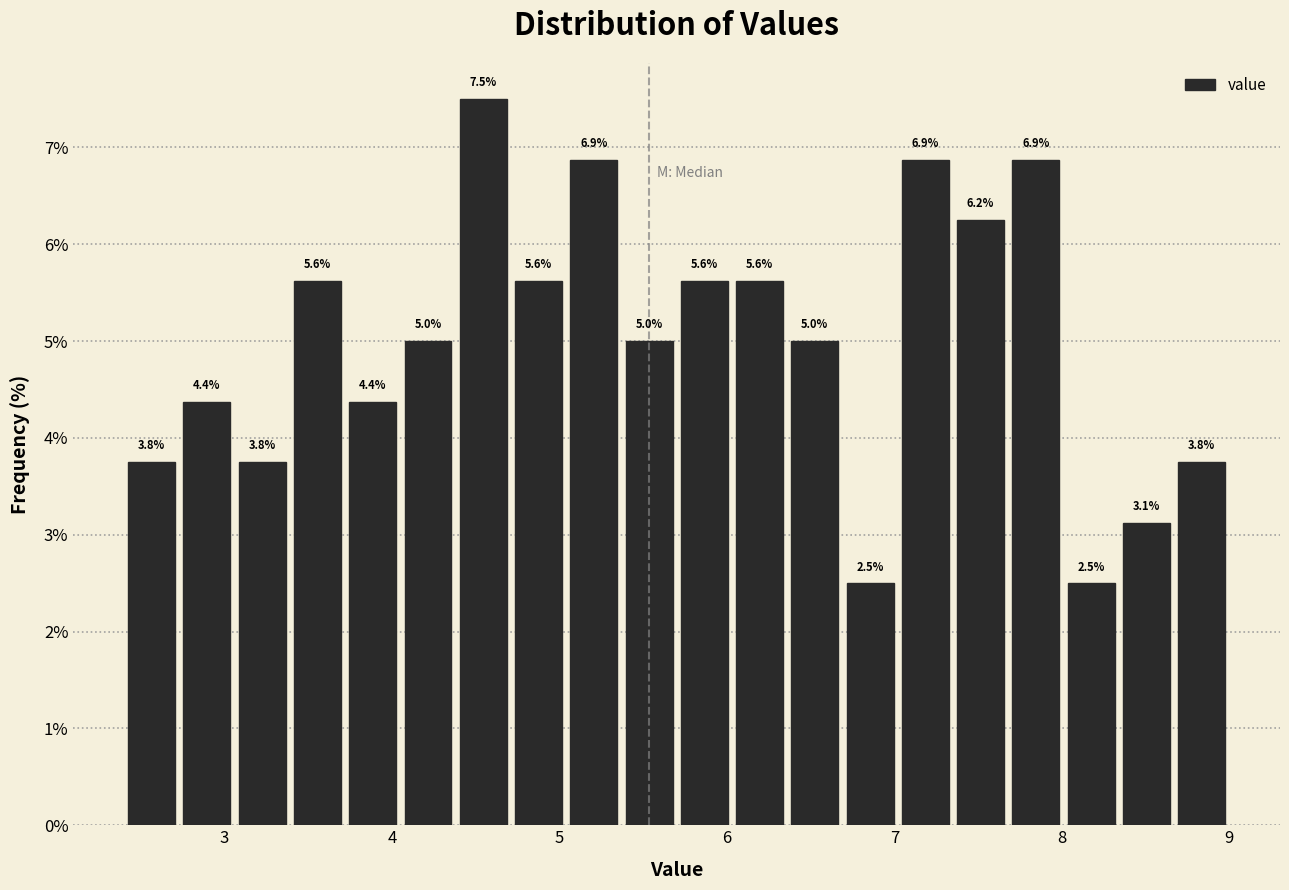

Around what value on the x-axis is the tallest bar? Give the approximate position of its centre, as read against the axis.

4.5